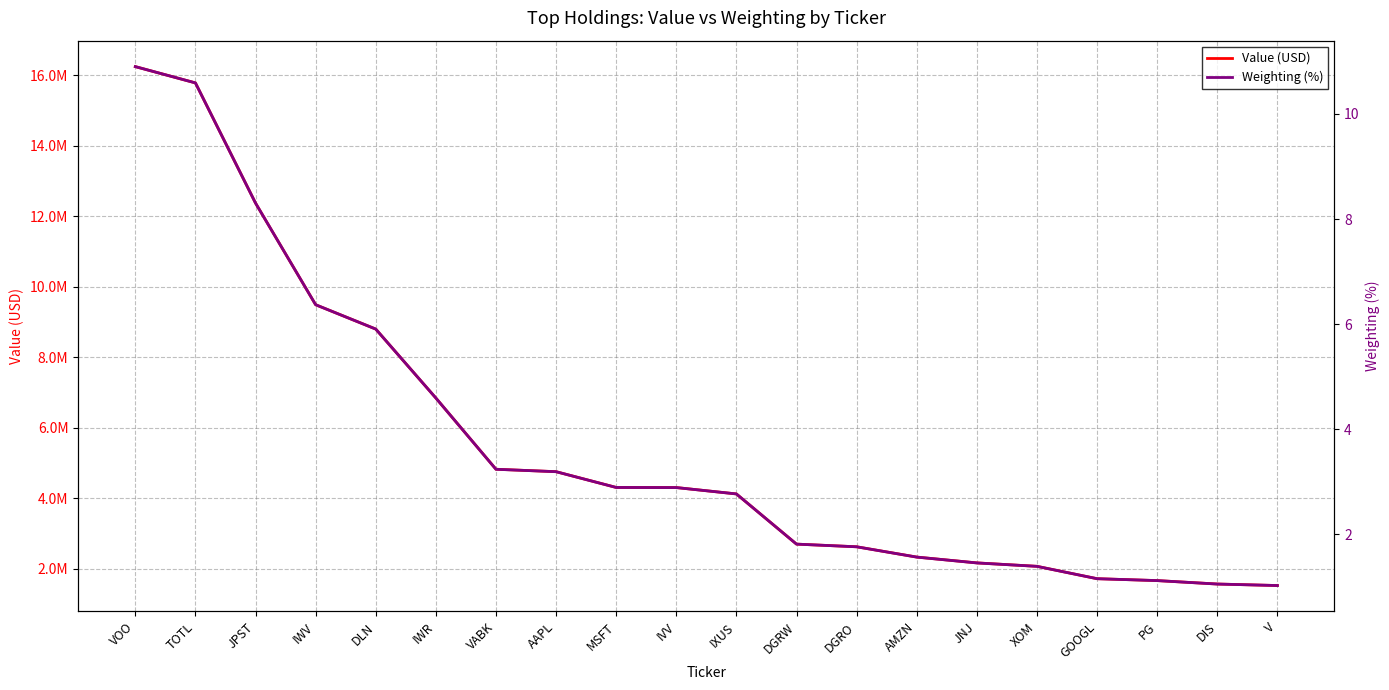

True or false: Value (USD) has more than 1 interior local peaks.

False